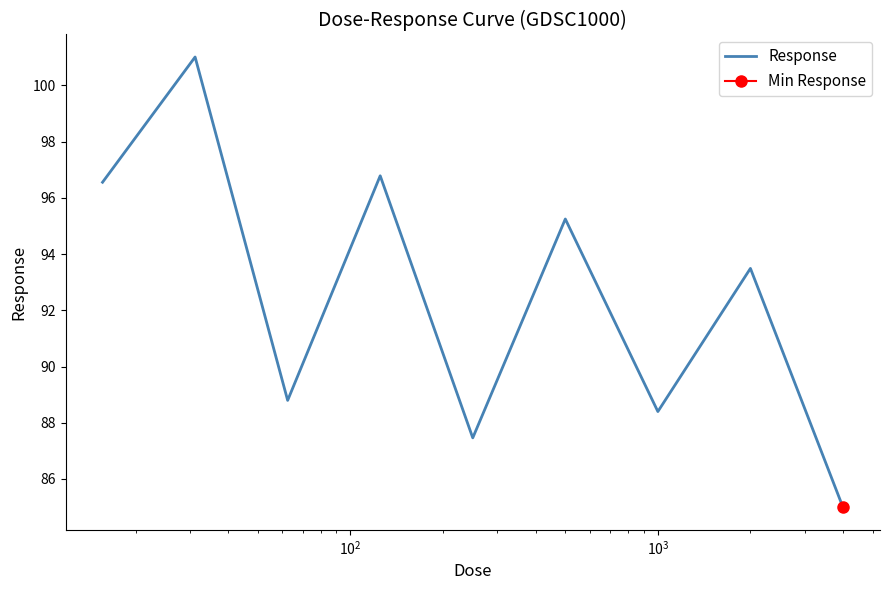

What is the lowest value of the Response series?

85.0